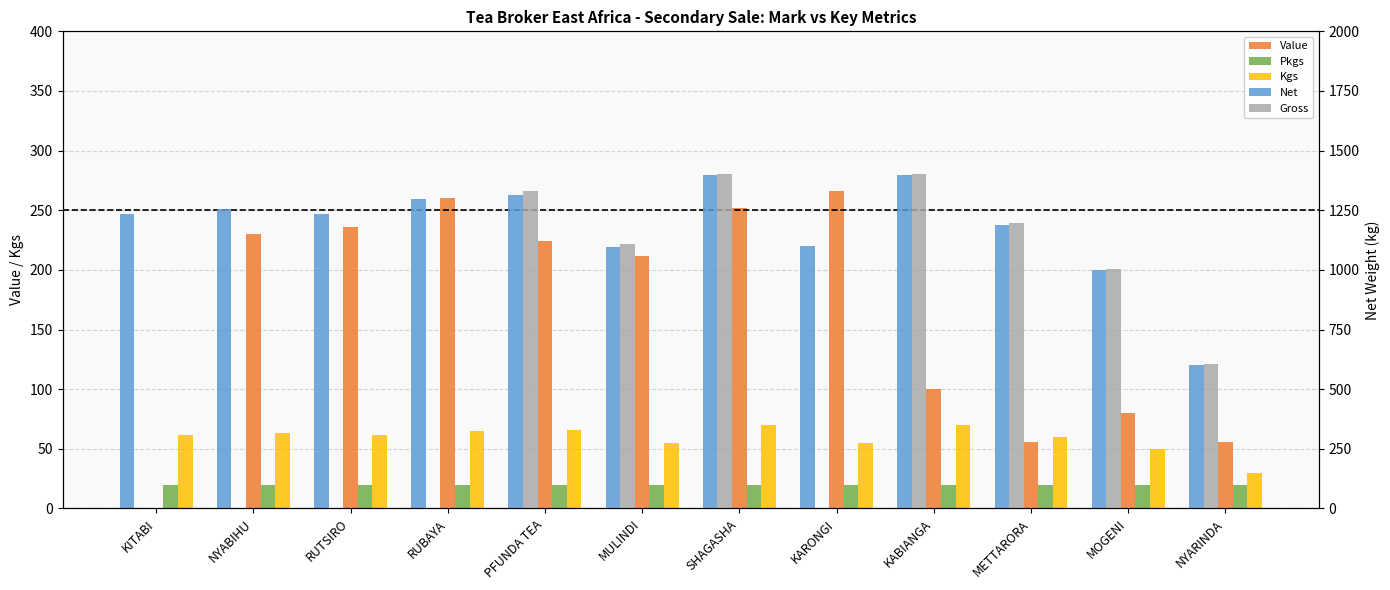

Where is Kgs nearest to the value 50?

MOGENI